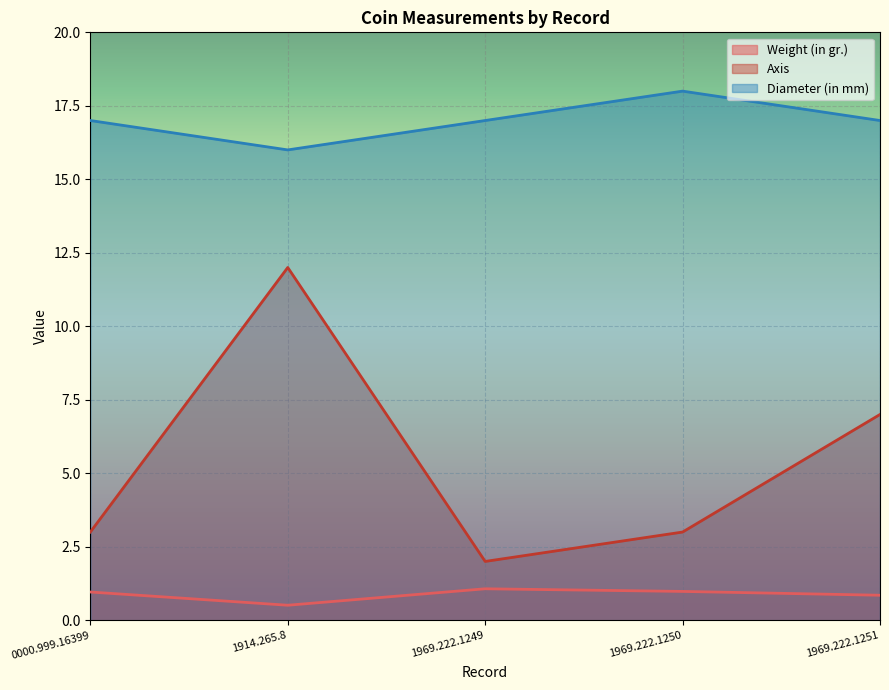

Reading left to right, what are all the values shown in this chart?

Weight (in gr.): 1.0	0.5	1.1	1.0	0.8
Axis: 3.0	12.0	2.0	3.0	7.0
Diameter (in mm): 17.0	16.0	17.0	18.0	17.0